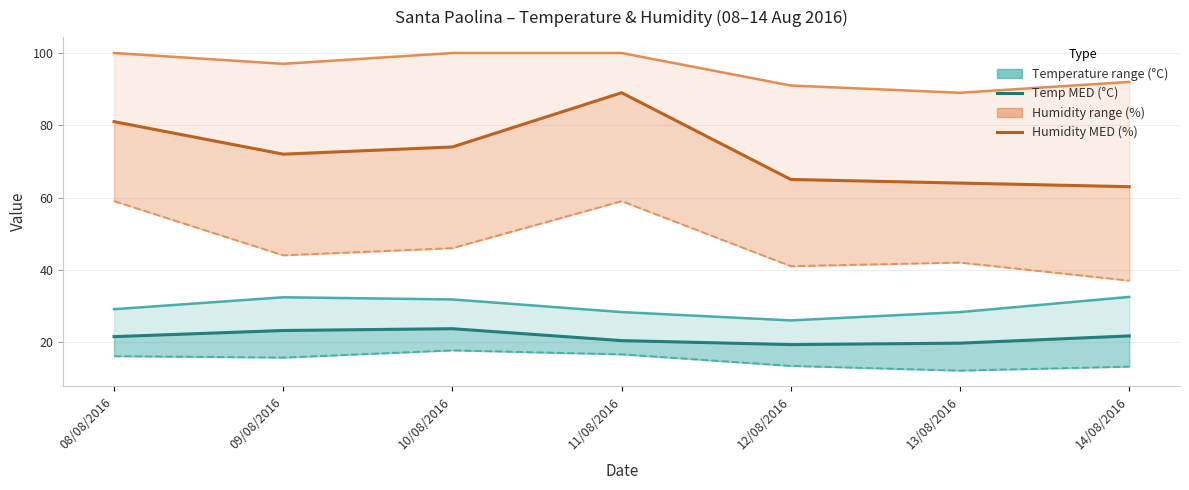

What is the label of the 1st point from the left?

08/08/2016